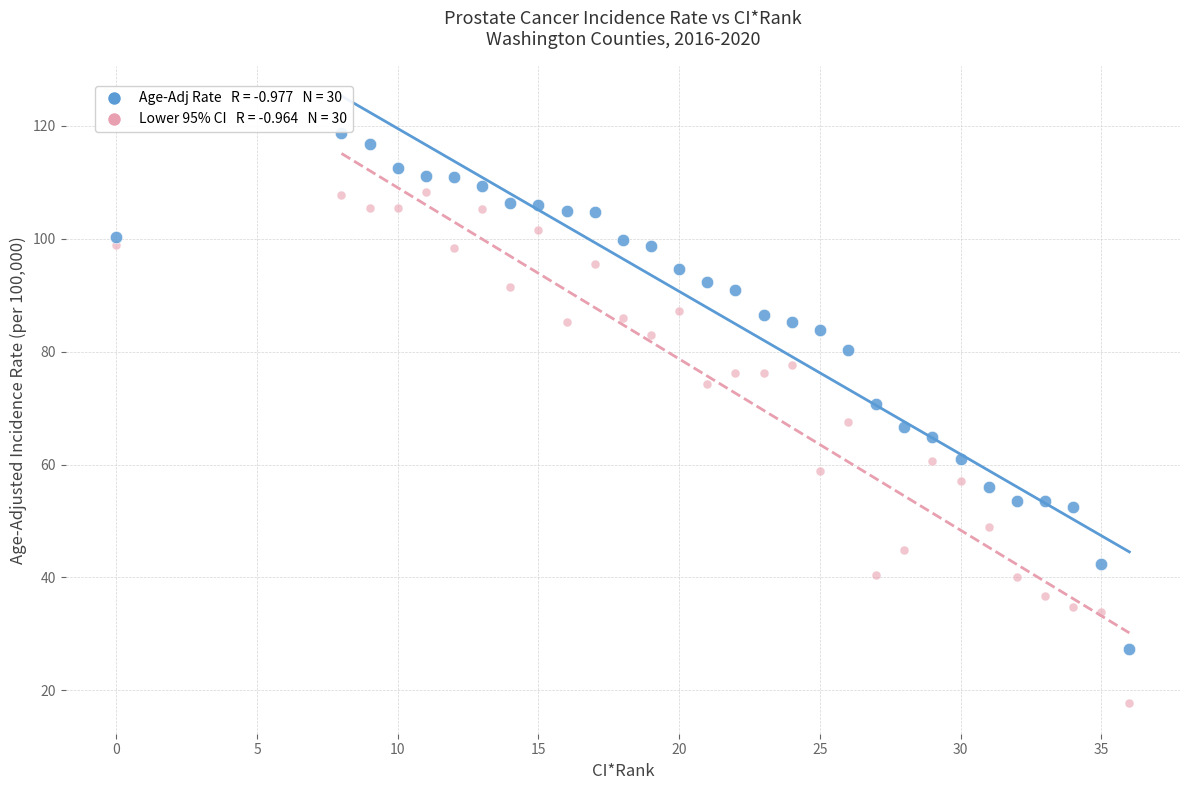

Across all data points, what is the range of X values (max minus min)?

36.0